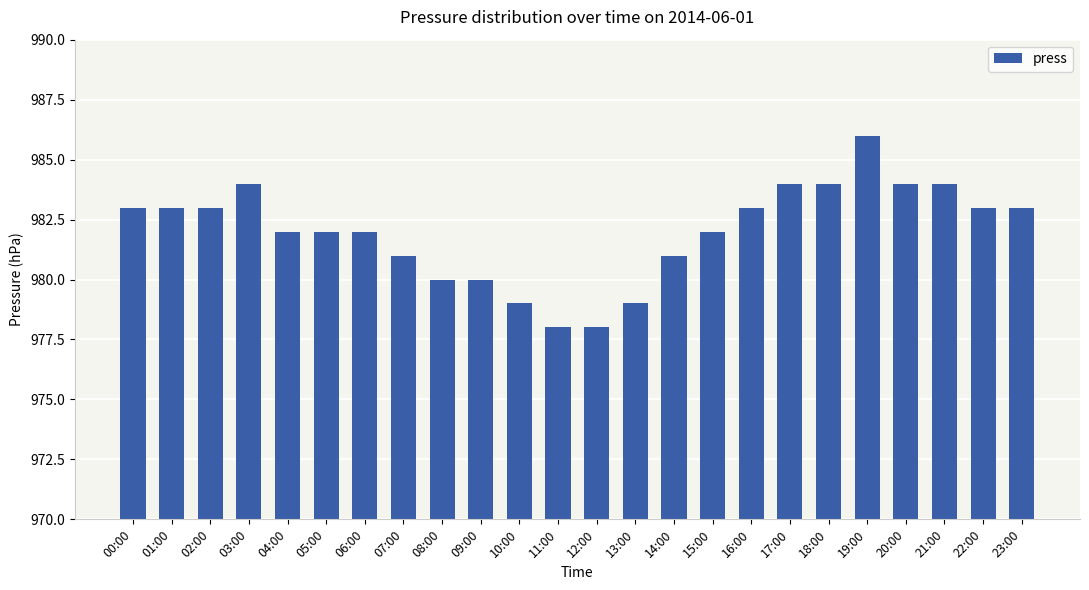

What is the value of the 18th bar from the left?

984